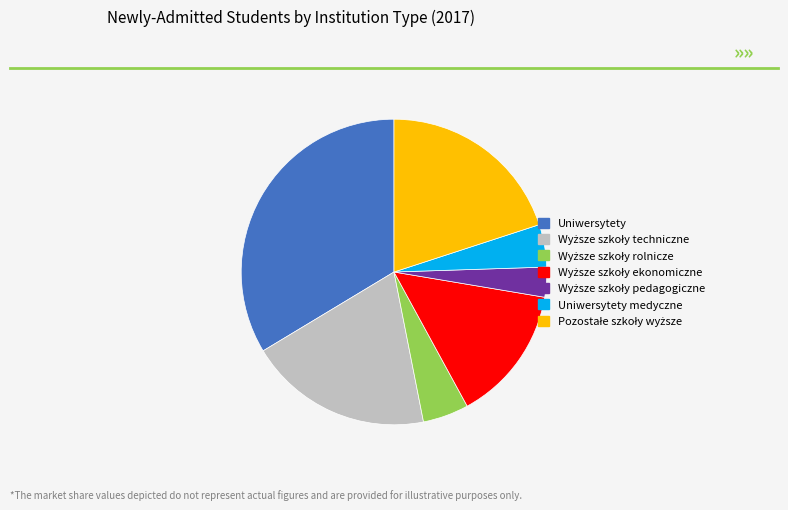

Does Uniwersytety represent more than half of the total?

No